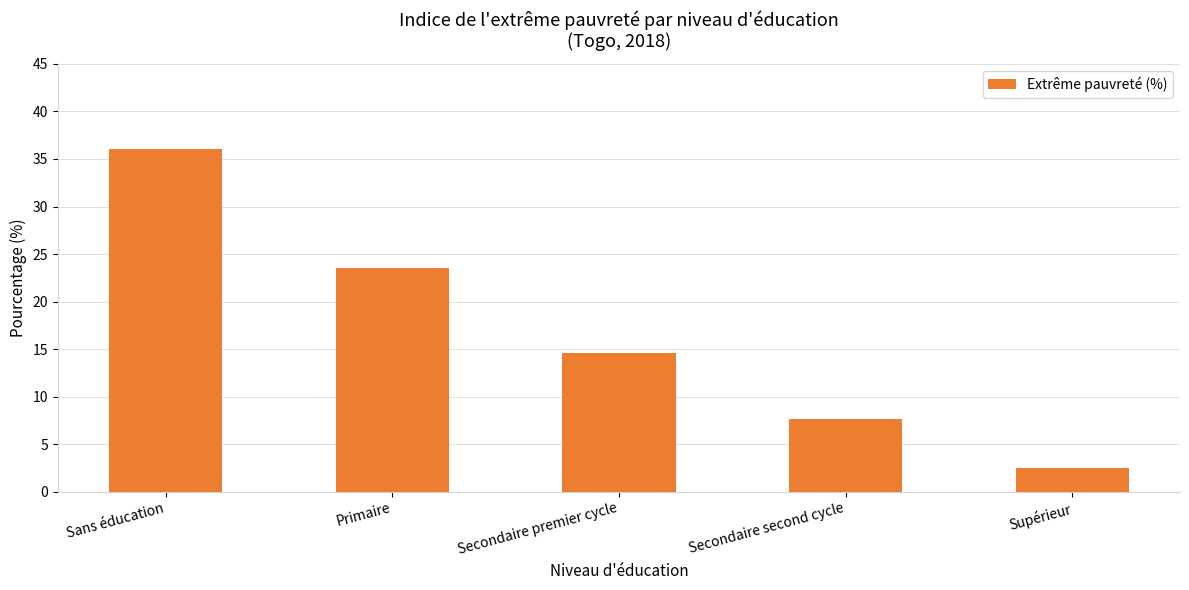

The value at Sans éducation is 54.3. True or false?

False